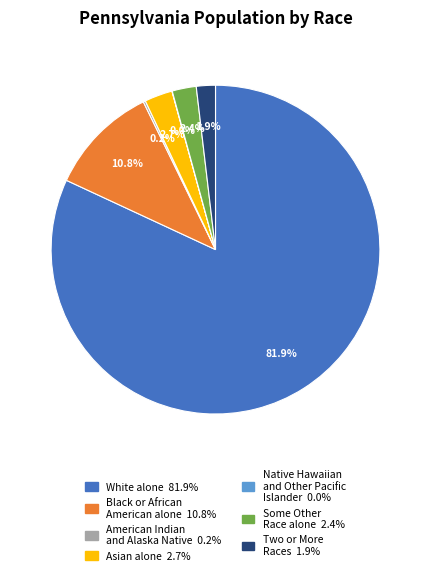

To the nearest percent, what is the difference between the largest and smallest slice percentages?

82%